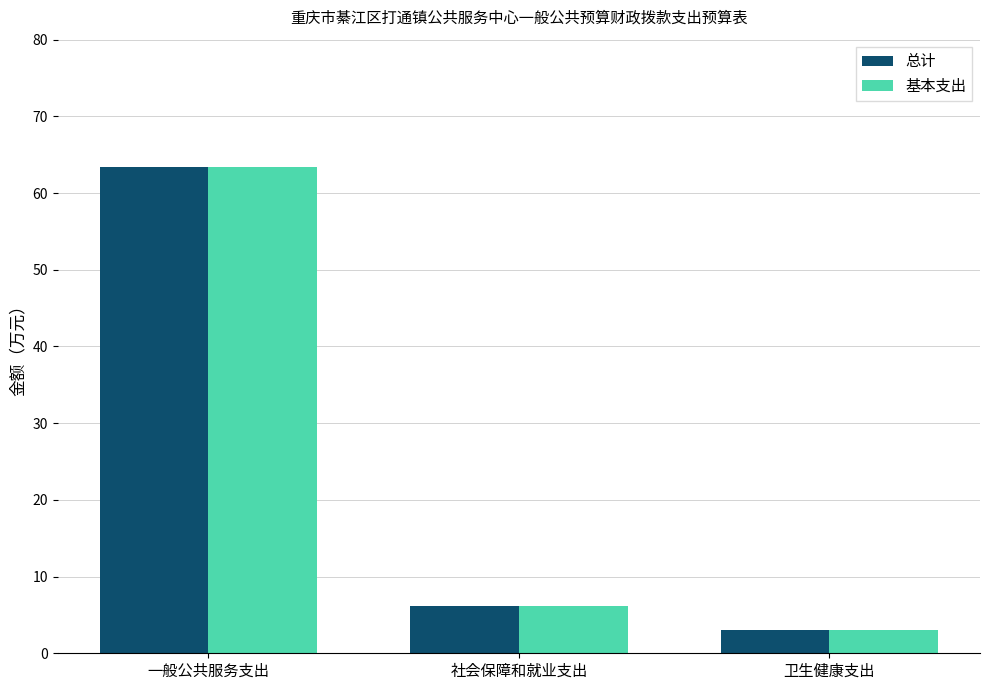

At which label does 基本支出 reach its minimum?

卫生健康支出